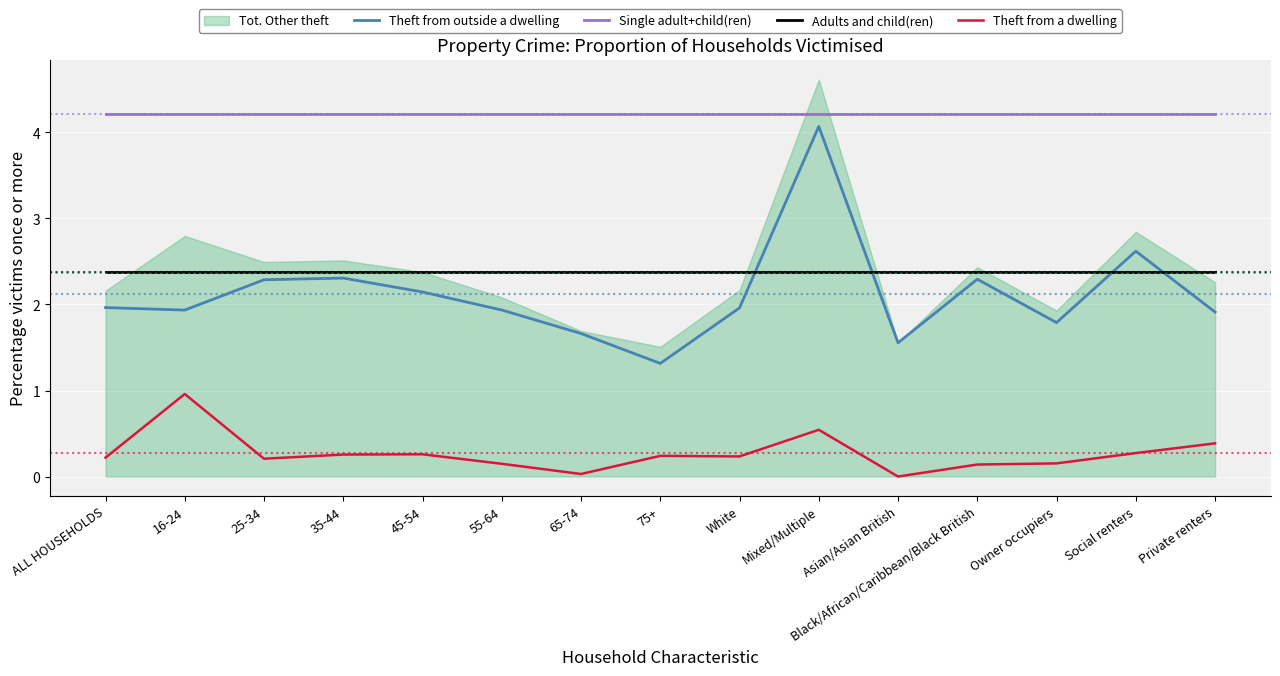

True or false: Adults and child(ren) and Single adult+child(ren) cross at least once.

False